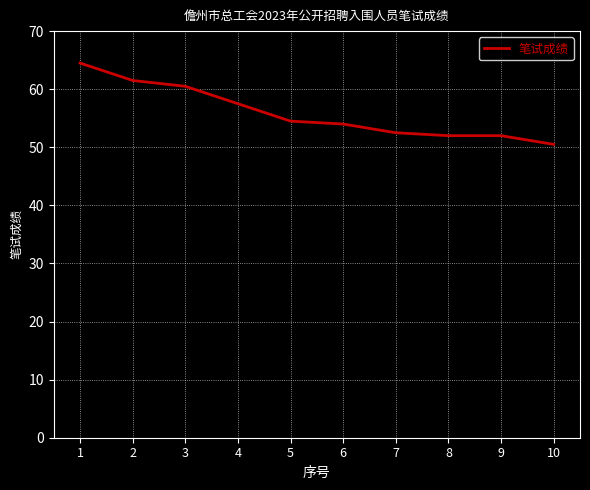

What is the ratio of the value at 2 to the value at 10?

1.2